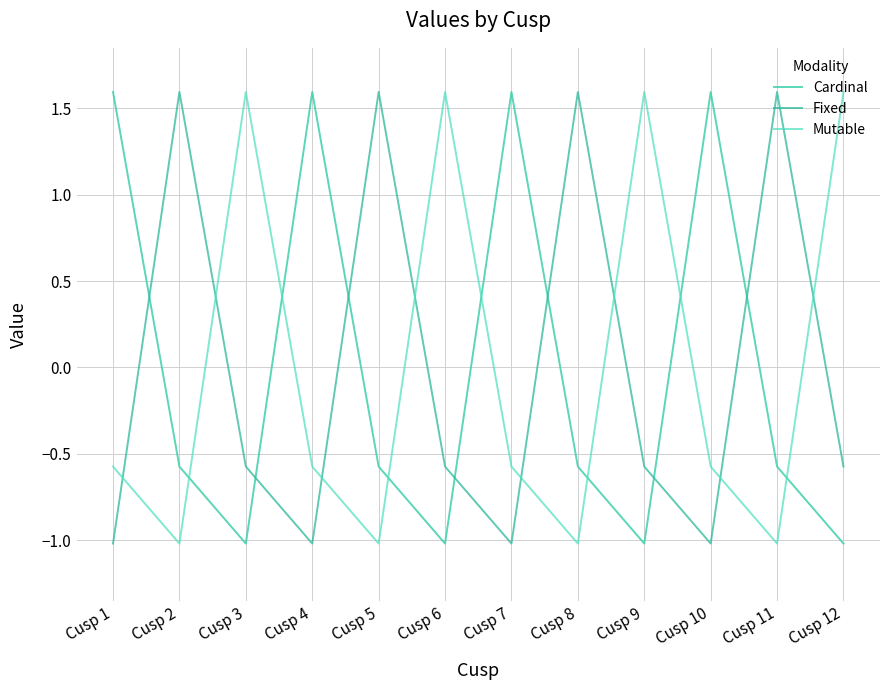

What are all the series names shown in the legend?

Cardinal, Fixed, Mutable